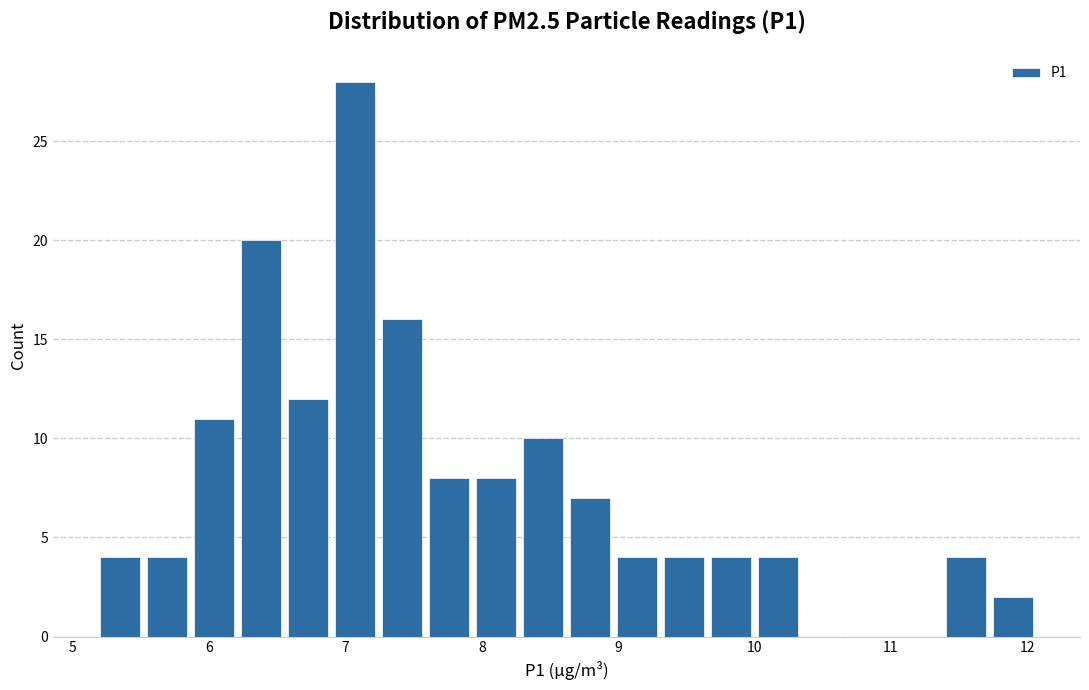

Read against the x-axis, roughly where is the centre of the tallest bar?

7.1